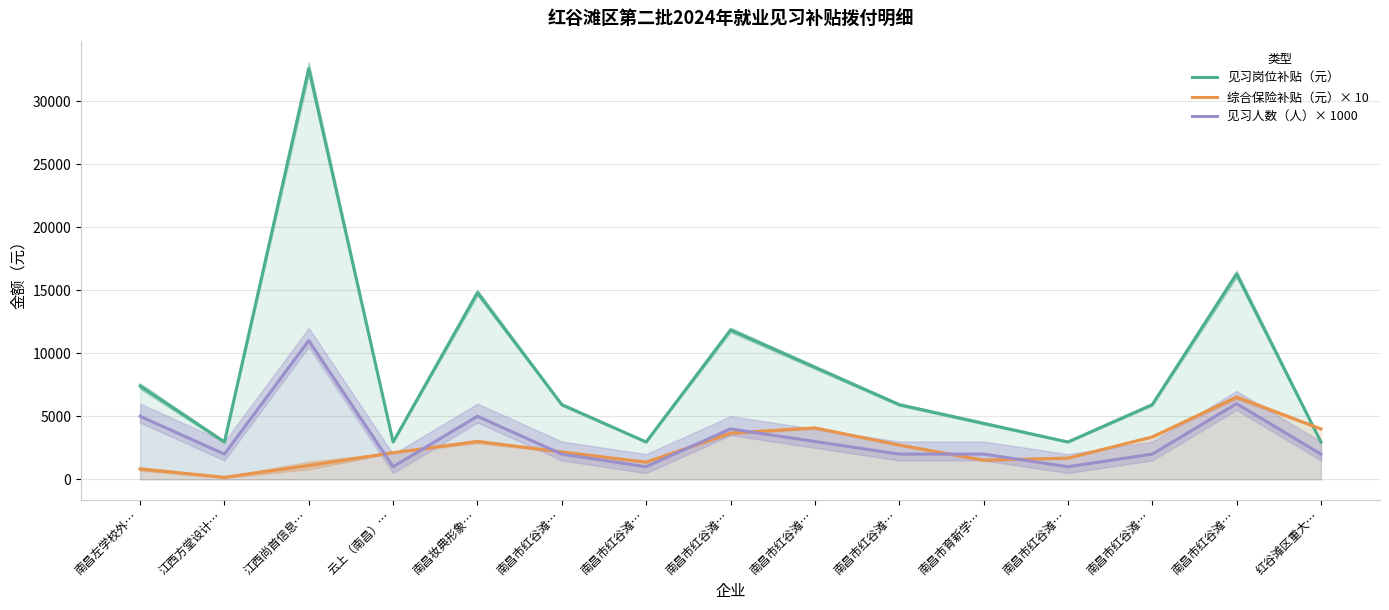

What is the difference between the maximum and second lowest values in the 见习岗位补贴（元） series?

29600.0